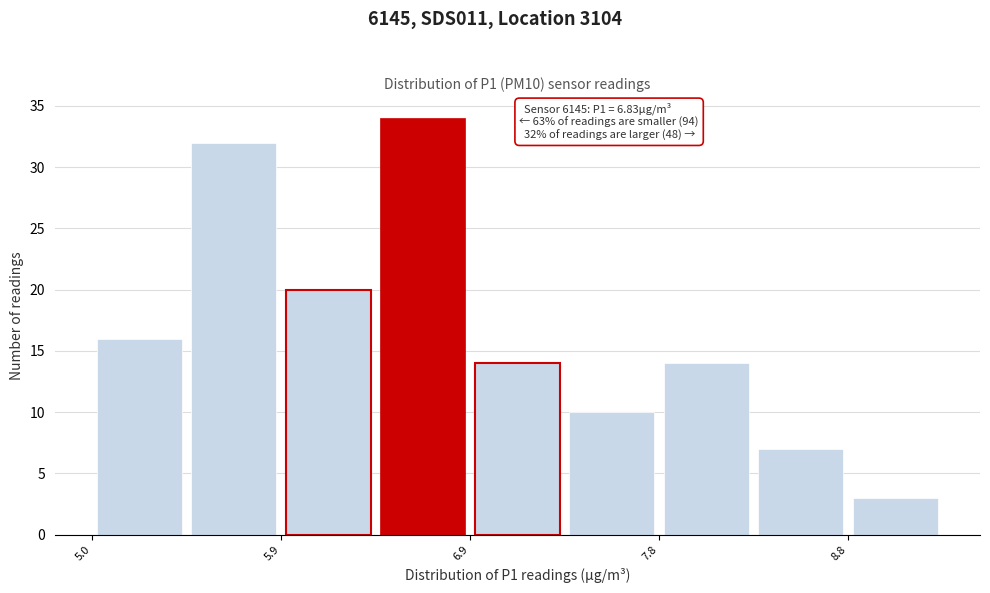

Which range on the x-axis has the tallest bar?

6.40 to 6.88